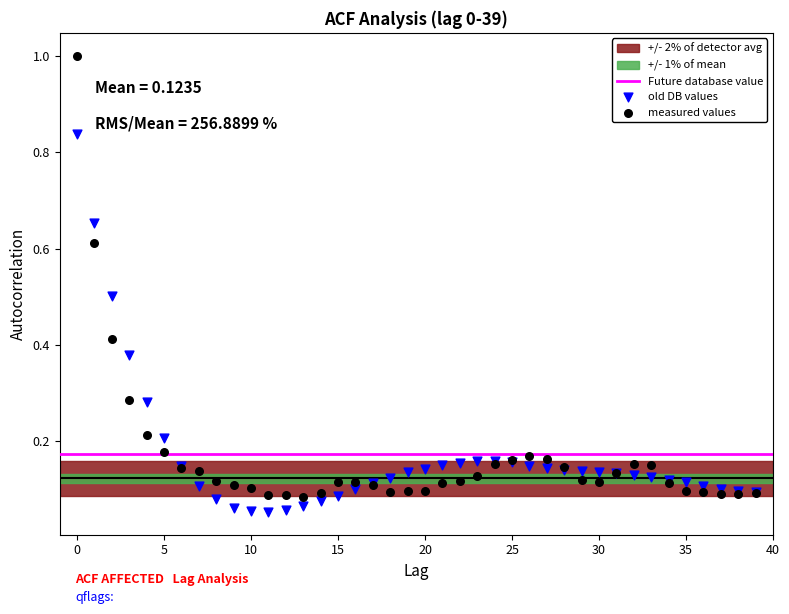

Which series reaches the maximum Y coordinate?

measured values